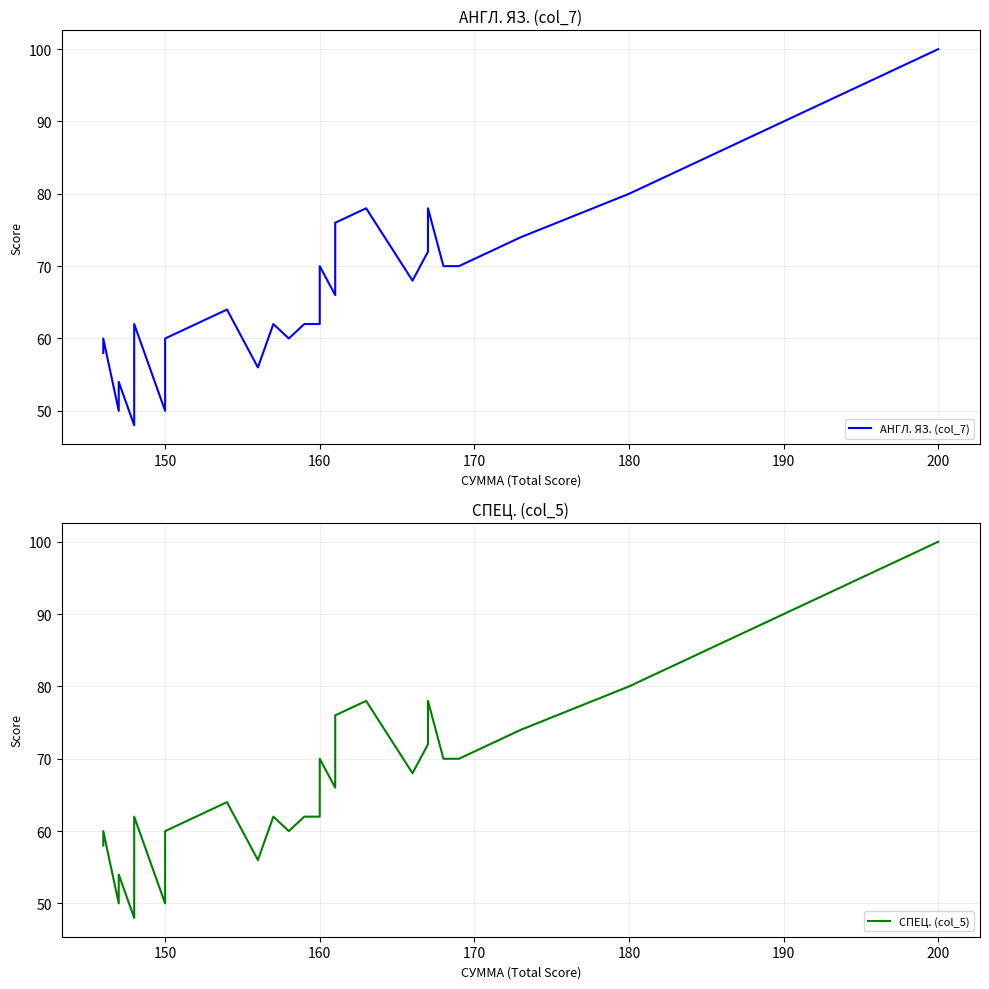

In АНГЛ. ЯЗ. (col_7), how many points are higher than both neighbors (excluding endpoints)?

8